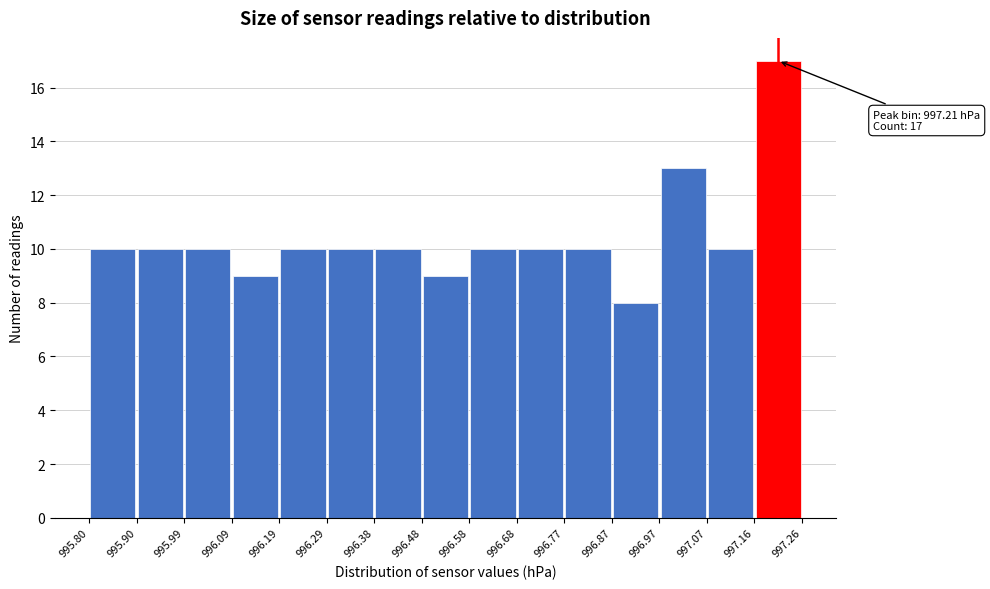

Which range on the x-axis has the tallest bar?

997.16 to 997.26